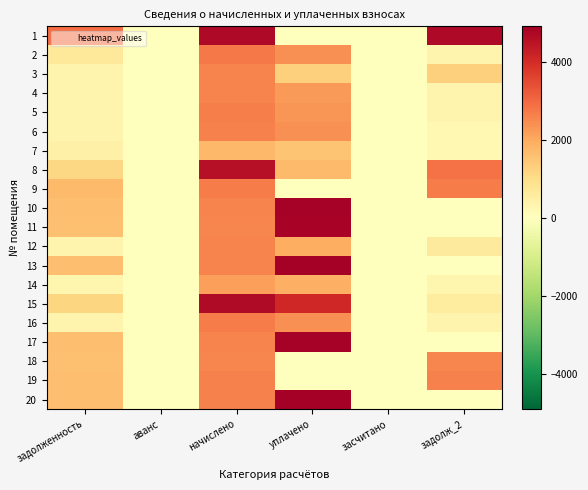

Which series has the largest range (max minus min)?

20